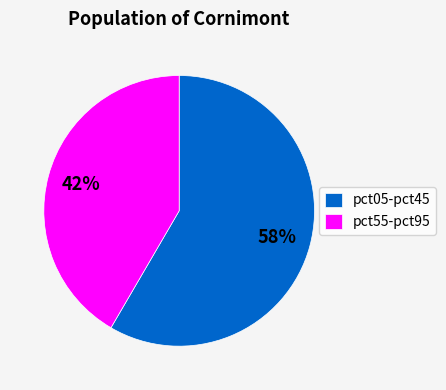

What is the ratio of the value at pct55-pct95 to the value at pct05-pct45?

0.7